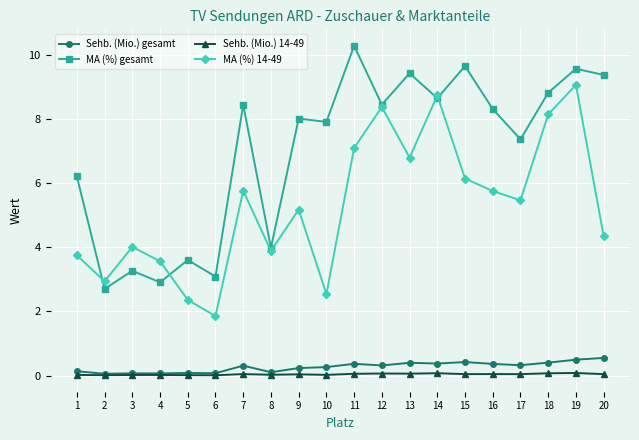

The value of MA (%) gesamt at 7 is 2.8. True or false?

False